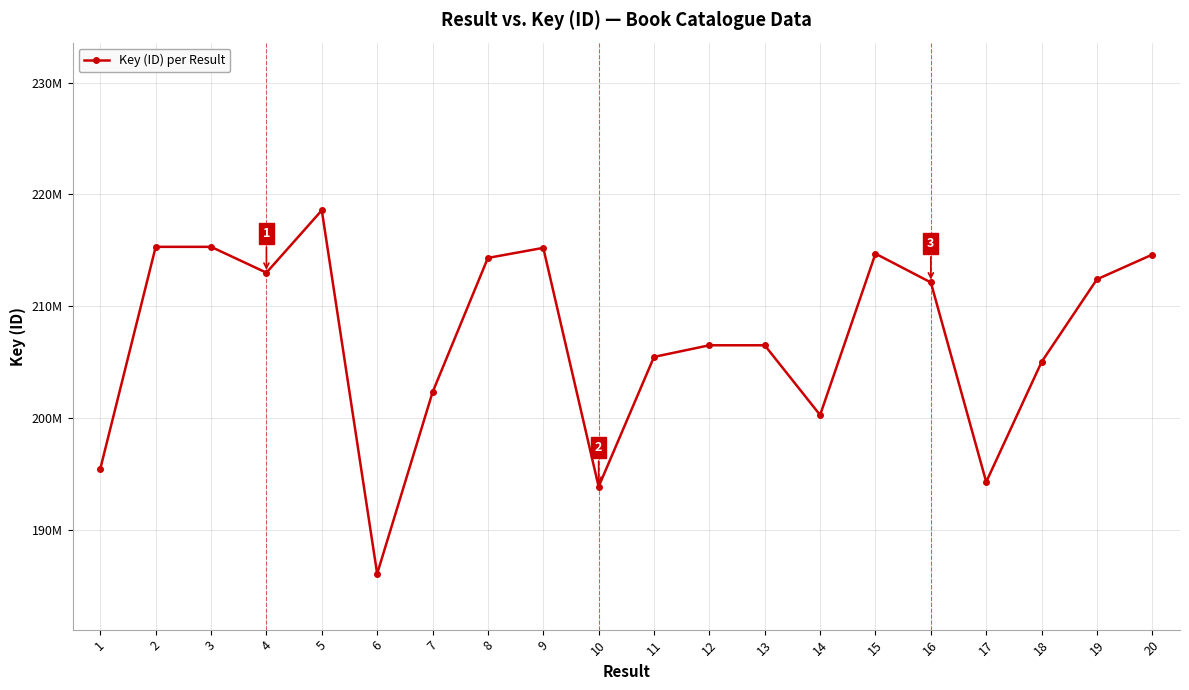

At which category does the data reach its first local valley?

4